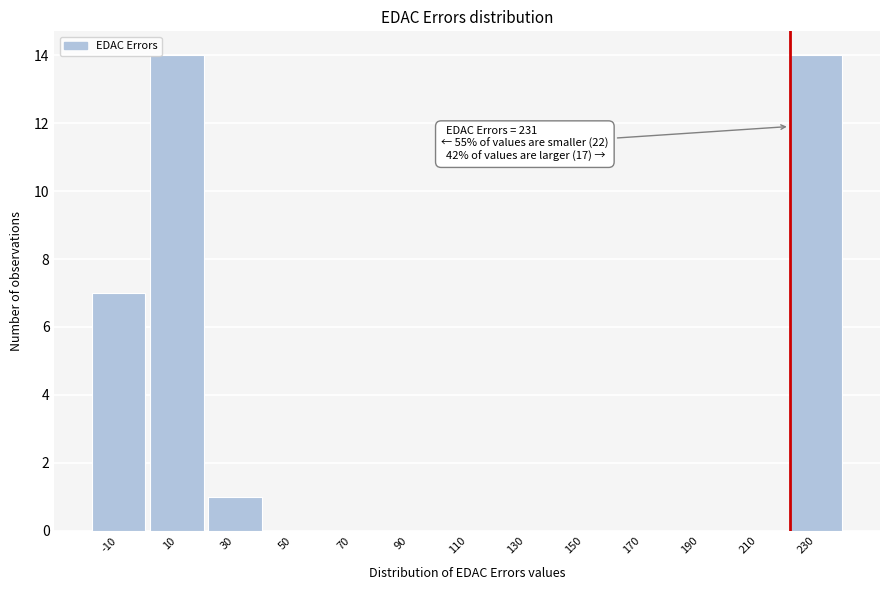

Reading left to right, list all the values displayed in this chart.

-10=7	10=14	30=1	50=0	70=0	90=0	110=0	130=0	150=0	170=0	190=0	210=0	230=14